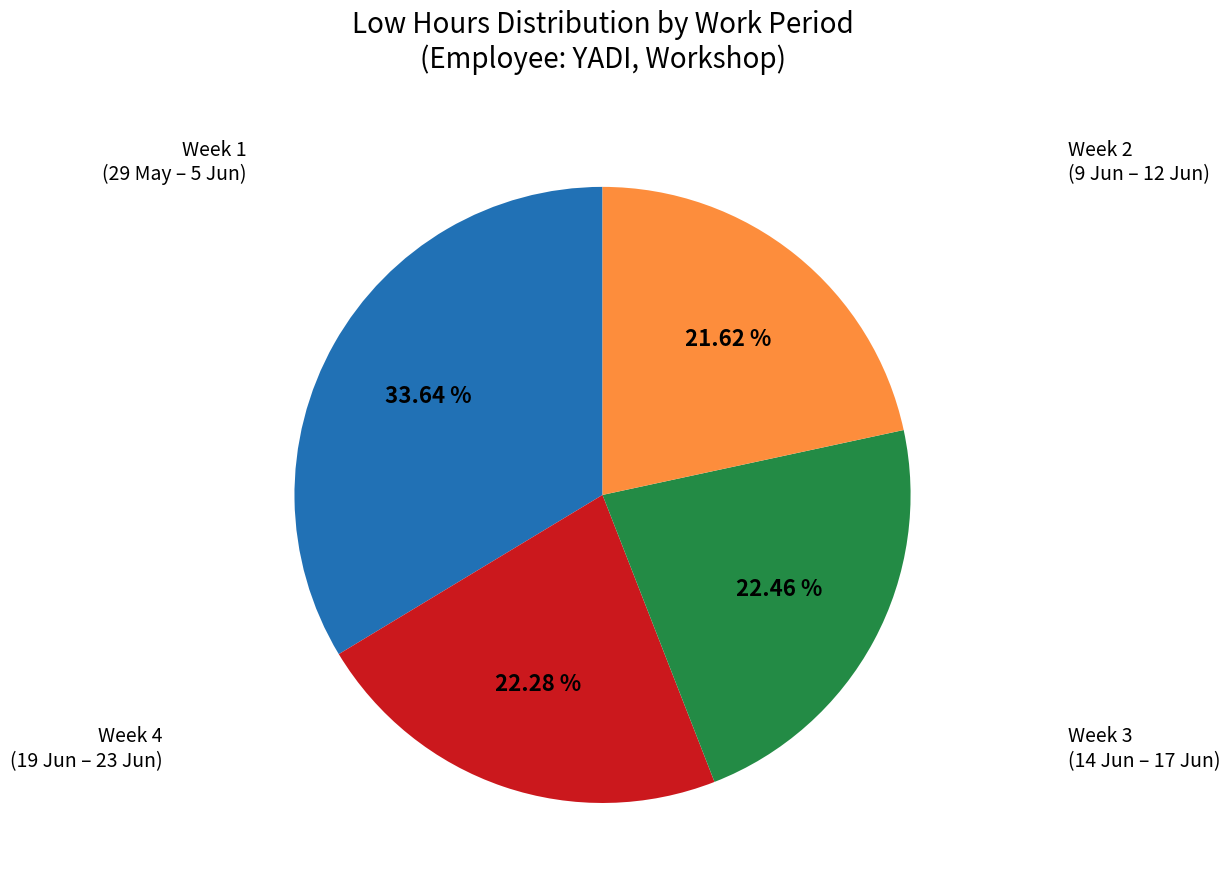

Is there a majority slice in this chart?

No